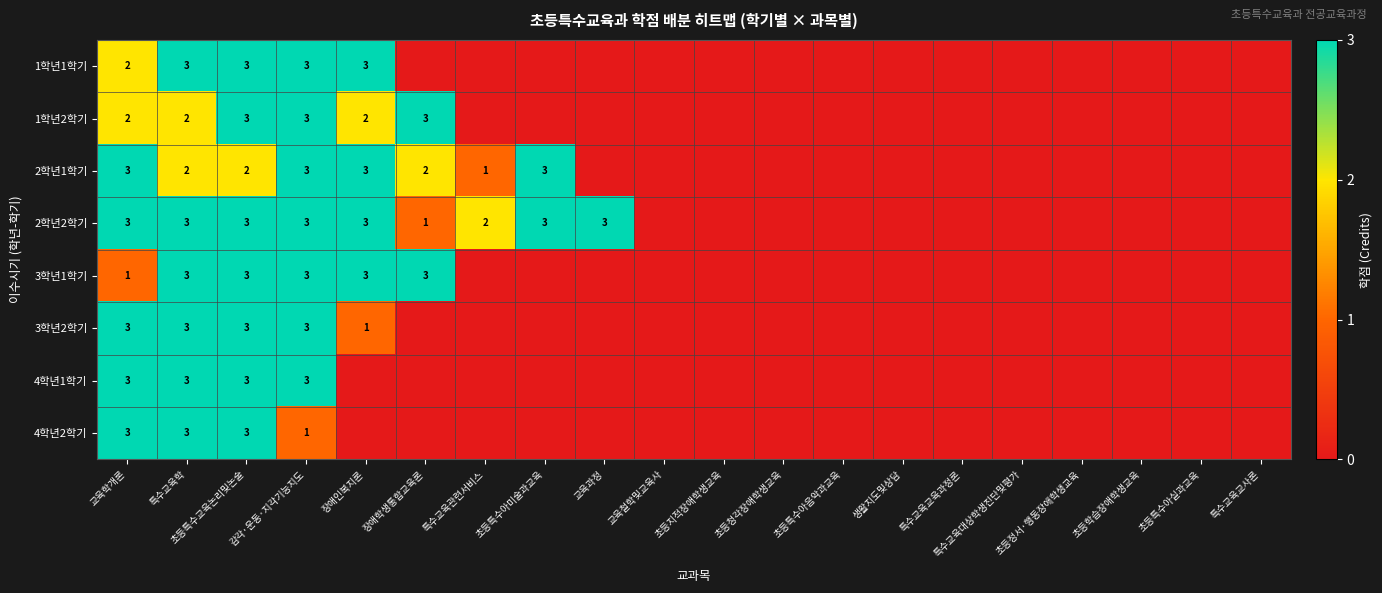

Is it true that 3학년1학기 equals 3 at 초등특수교육논리및논술?

True